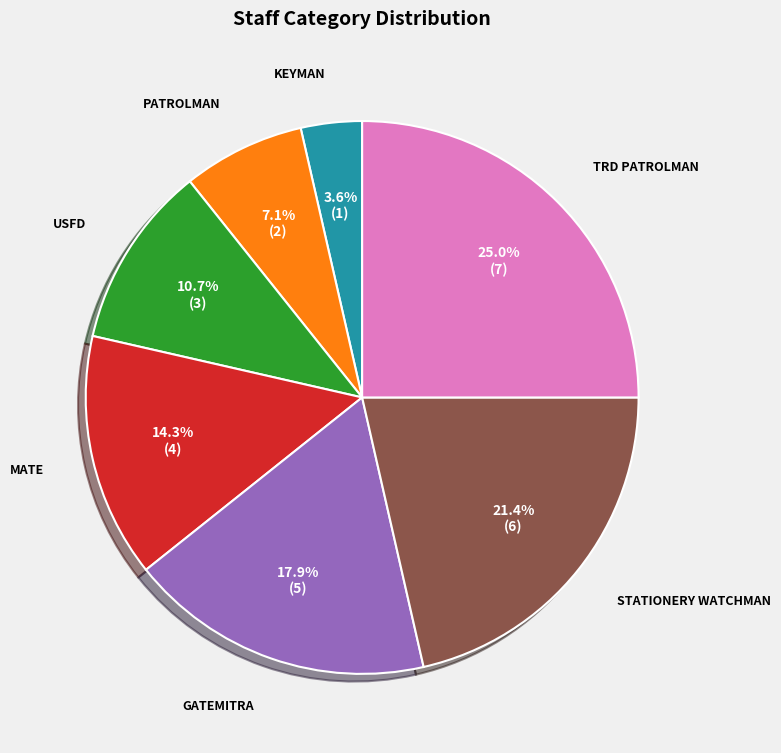

Is it true that MATE is 1% of the pie?

False